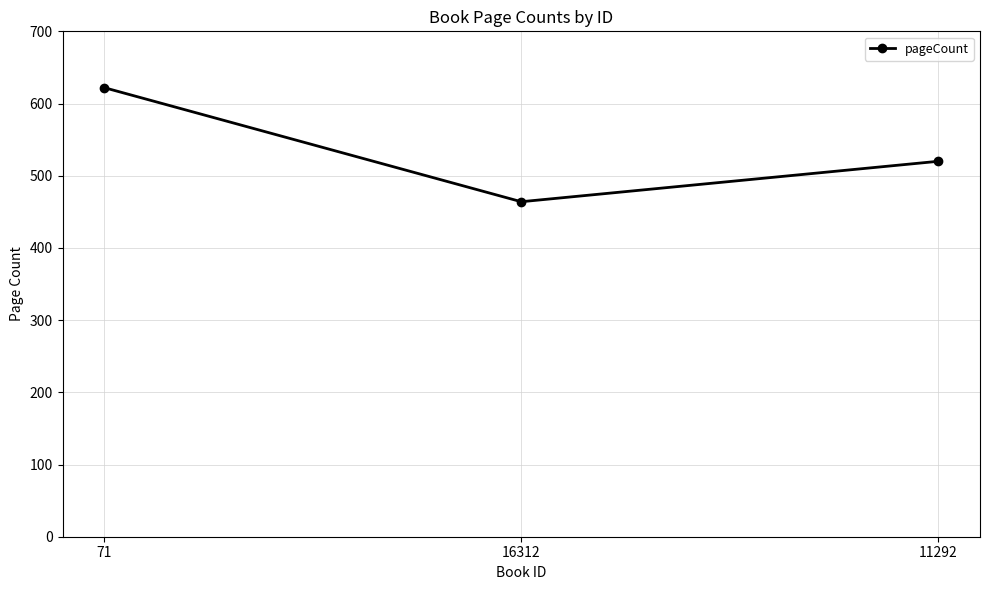

The value at 16312 is 745. True or false?

False